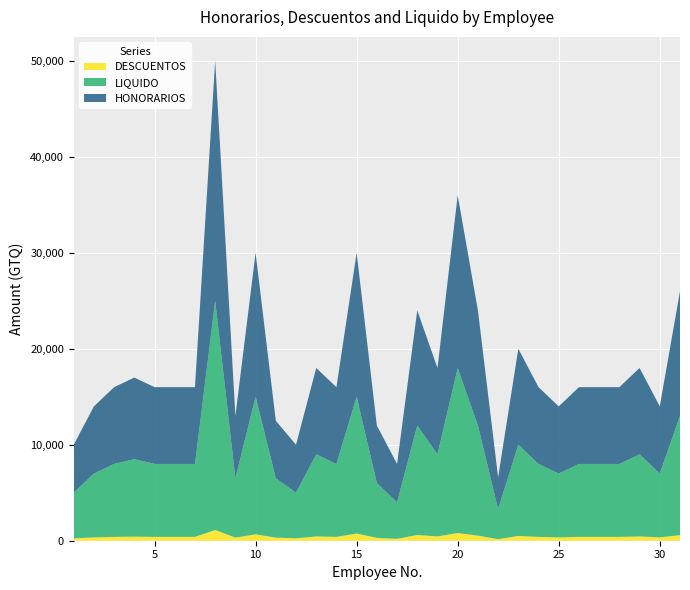

Reading right to left, extract all data points from this chart.

LIQUIDO: 12419.6	6650.0	8550.0	7600.0	7600.0	7600.0	6650.0	7600.0	9500.0	3135.0	11464.3	17196.4	8550.0	11400.0	3800.0	5700.0	14250.0	7600.0	8550.0	4750.0	6175.0	14330.4	6175.0	23883.9	7600.0	7600.0	7600.0	8075.0	7600.0	6650.0	4750.0
HONORARIOS: 13000.0	7000.0	9000.0	8000.0	8000.0	8000.0	7000.0	8000.0	10000.0	3300.0	12000.0	18000.0	9000.0	12000.0	4000.0	6000.0	15000.0	8000.0	9000.0	5000.0	6000.0	15000.0	6500.0	25000.0	8000.0	8000.0	8000.0	8500.0	8000.0	7000.0	5000.0
DESCUENTOS: 580.4	350.0	450.0	400.0	400.0	400.0	350.0	400.0	500.0	165.0	535.7	803.6	450.0	600.0	200.0	300.0	750.0	400.0	450.0	250.0	325.0	669.6	325.0	1116.1	400.0	400.0	400.0	425.0	400.0	350.0	250.0